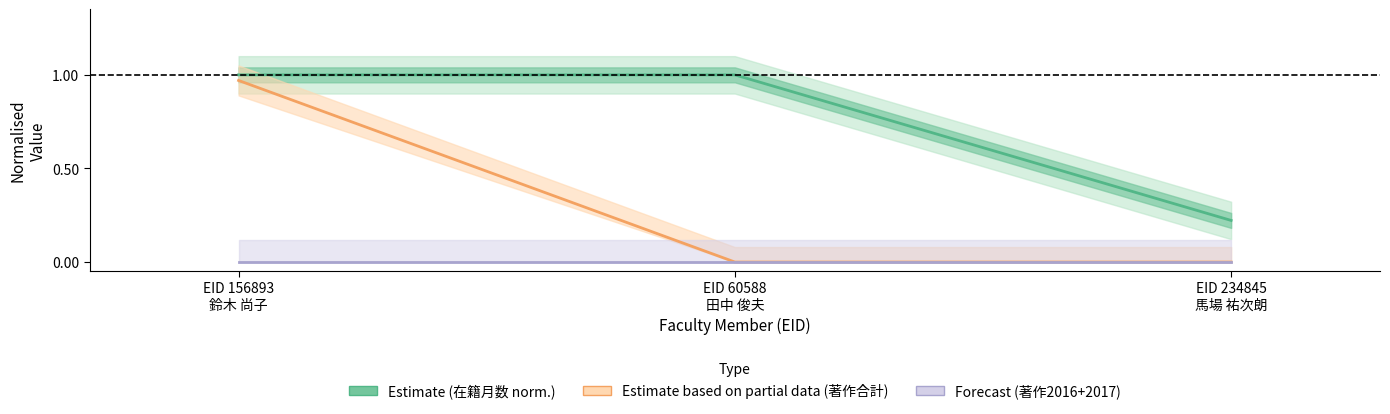

Which category has the highest value across all series?

EID 156893
鈴木 尚子